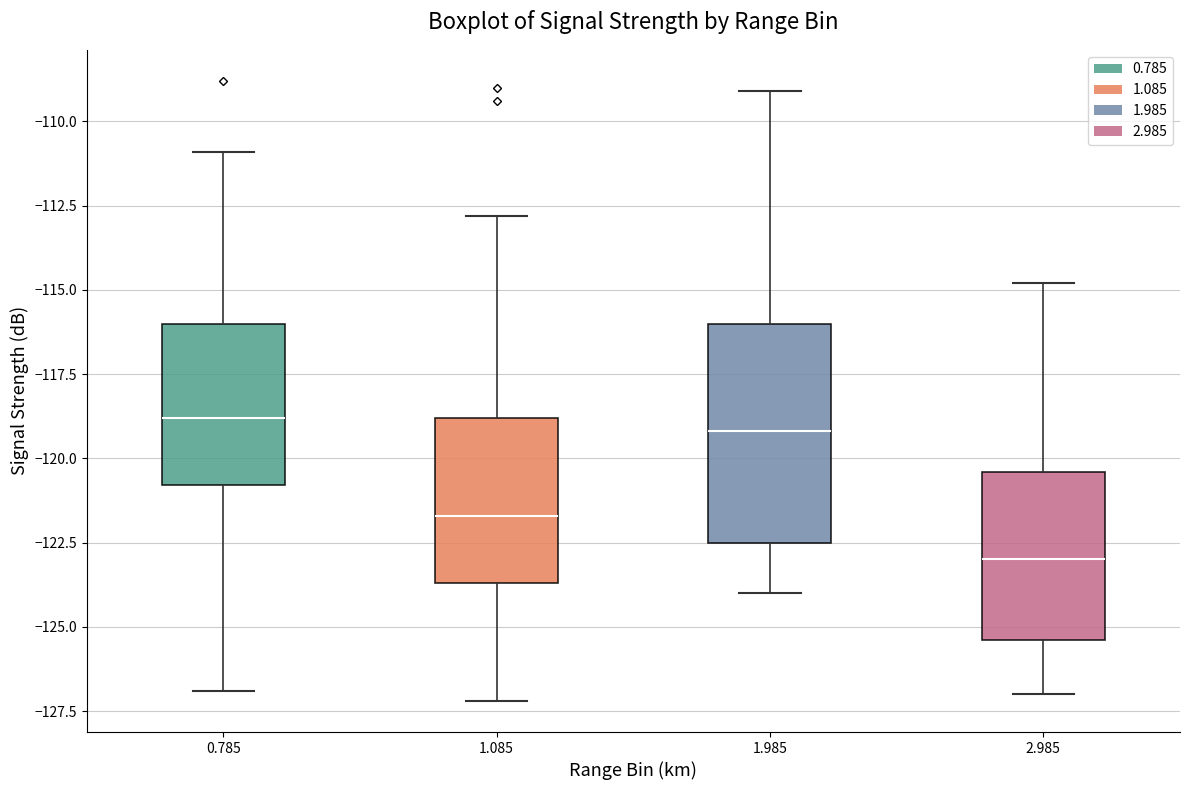

Comparing the boxes themselves (not the whiskers), which one is the tallest?

1.985